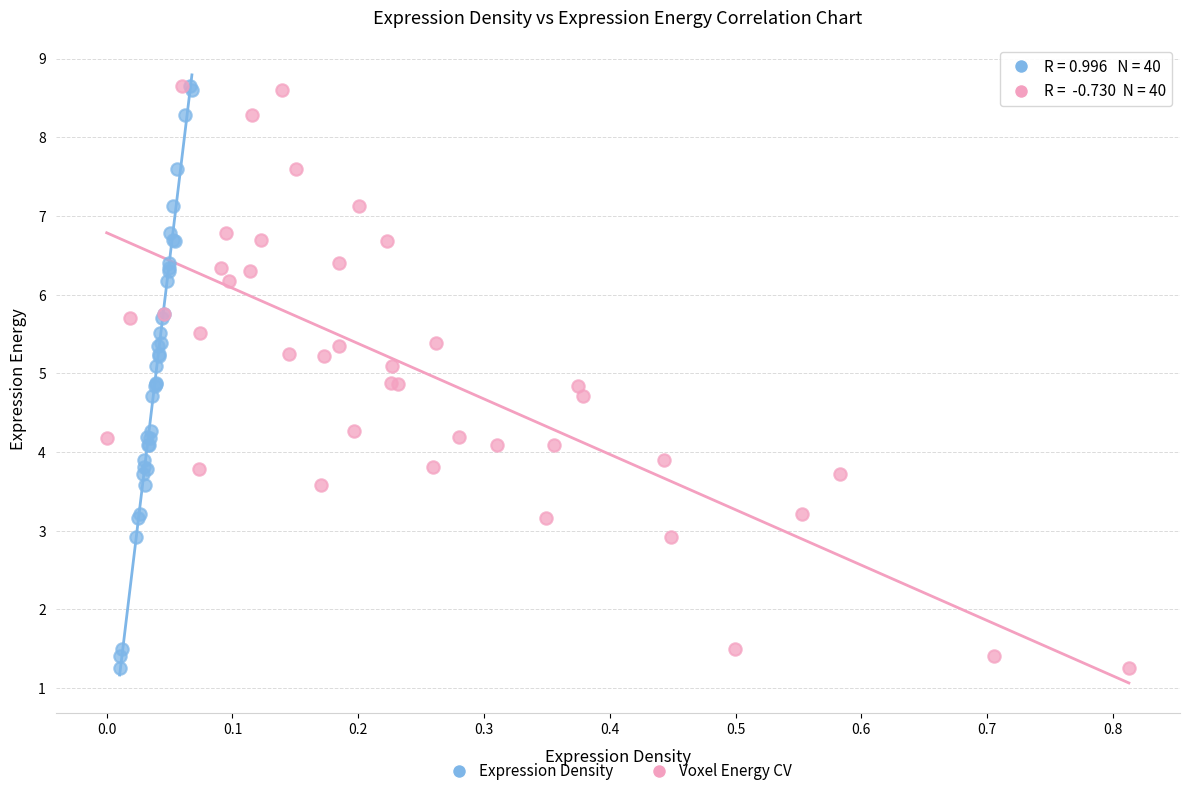

What are all the series names shown in the legend?

Expression Density, Voxel Energy CV